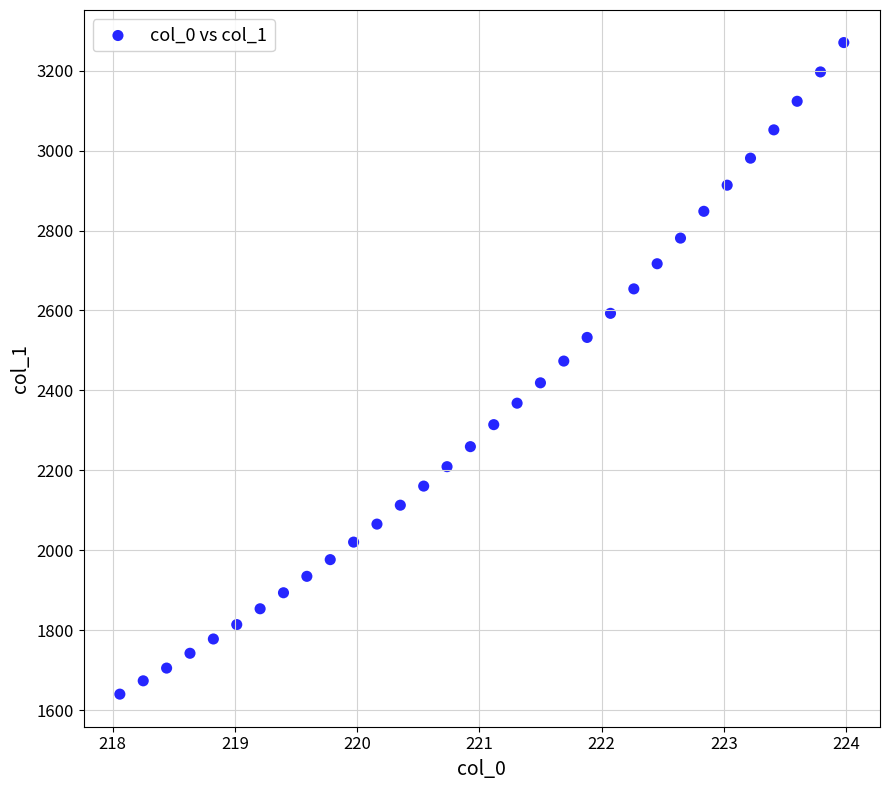

What is the range of X values (max minus min)?

5.9